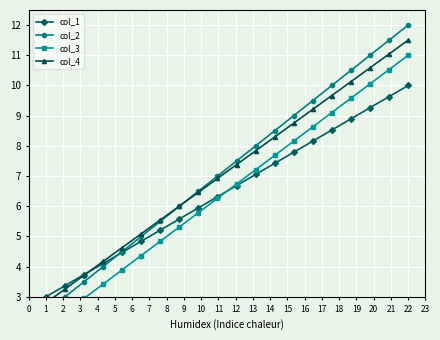

What is the highest value of the col_1 series?

10.0